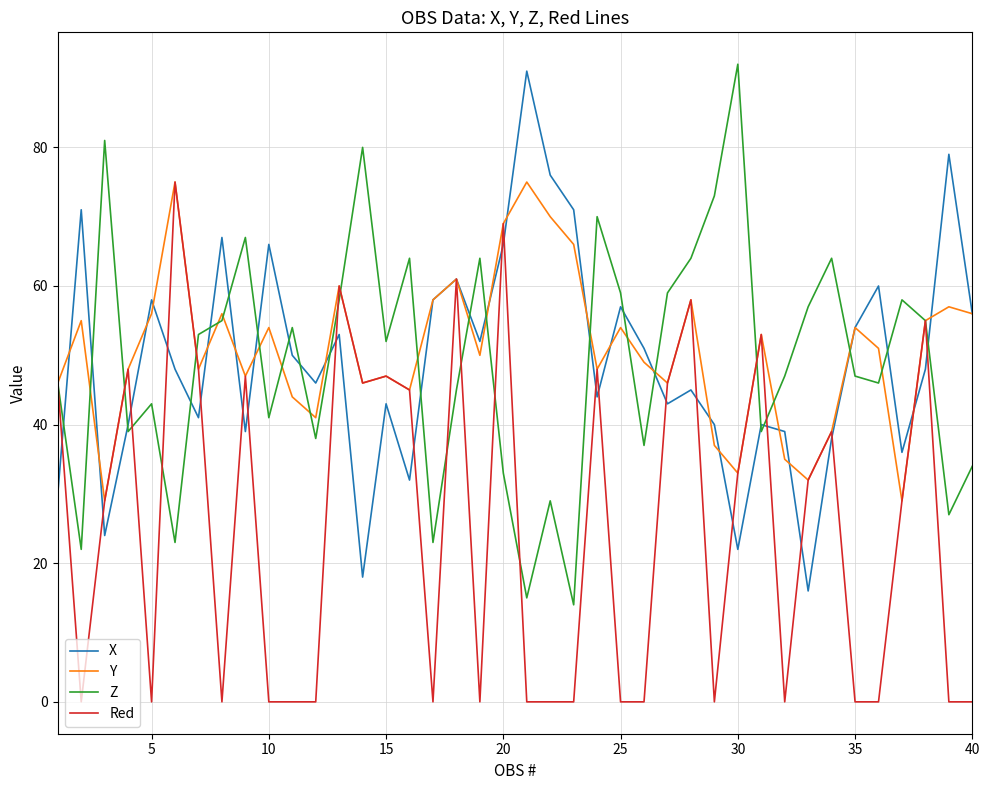

What is the greatest value displayed?

92